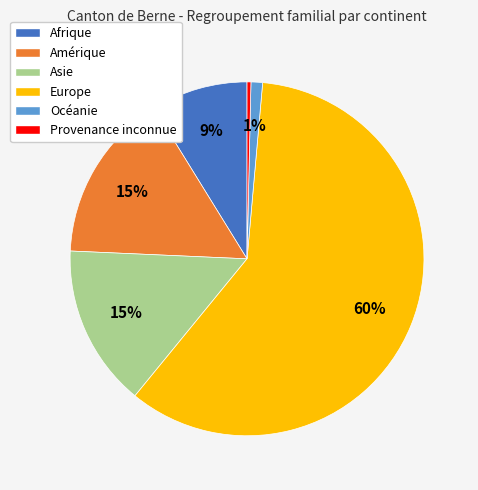

Is Afrique the majority of the pie?

No